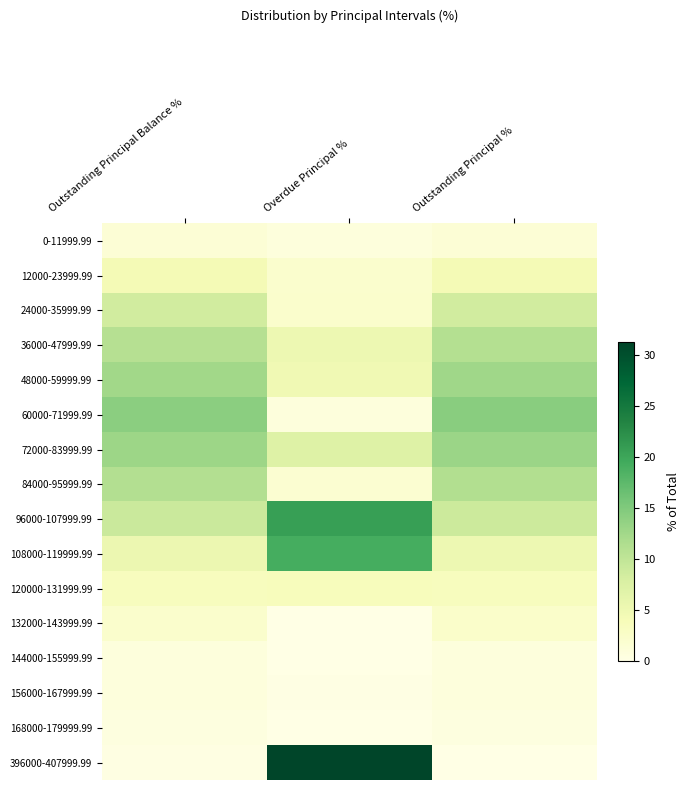

At which category does the chart reach its minimum across all series?

Overdue Principal %